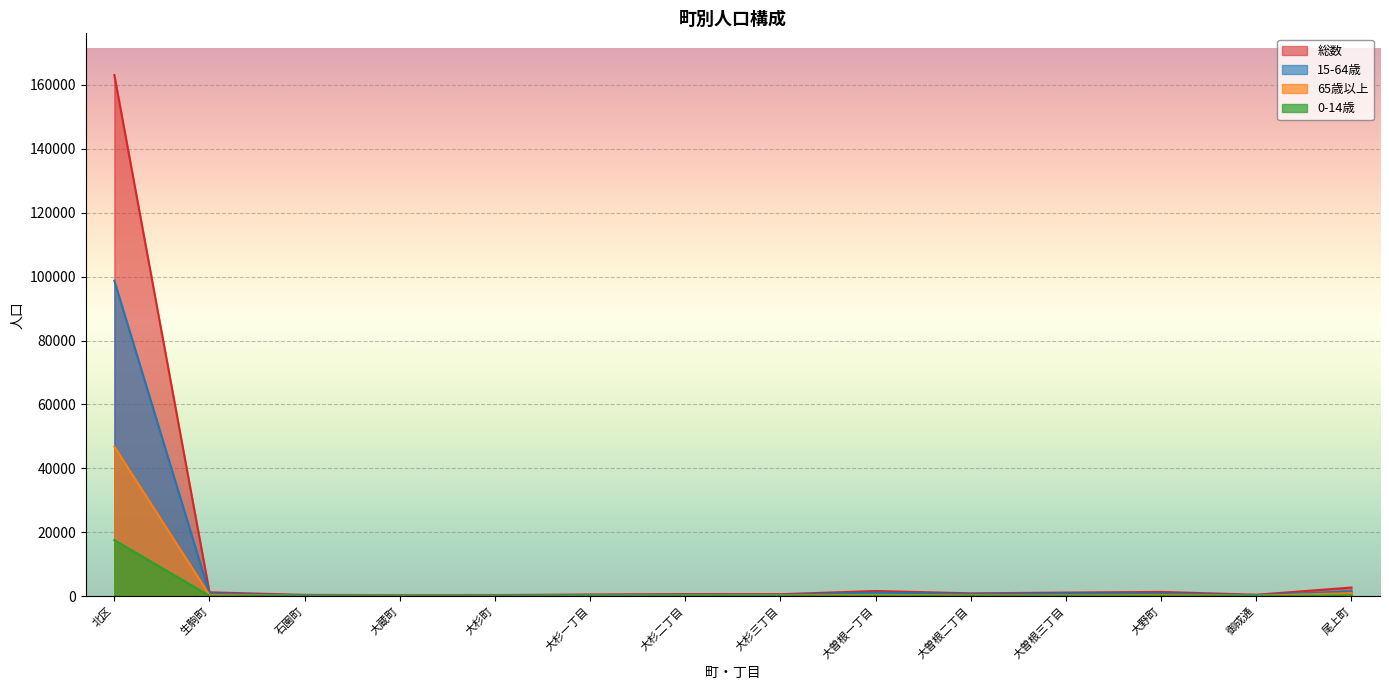

List the labels in order of 総数 value, largest first.

北区, 尾上町, 大曽根一丁目, 大野町, 生駒町, 大曽根三丁目, 大曽根二丁目, 大杉二丁目, 大杉三丁目, 大杉一丁目, 御成通, 石園町, 大杉町, 大蔵町